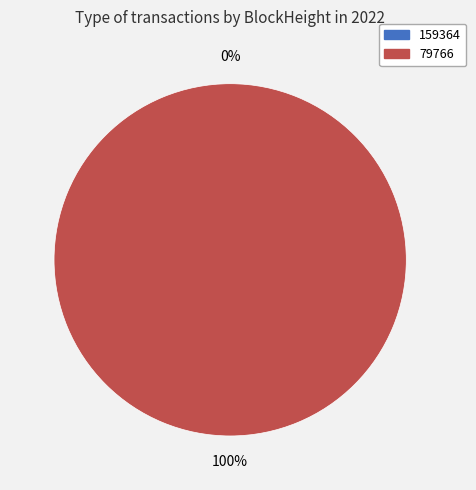

Do 79766 and 159364 together represent more than half of the pie?

Yes